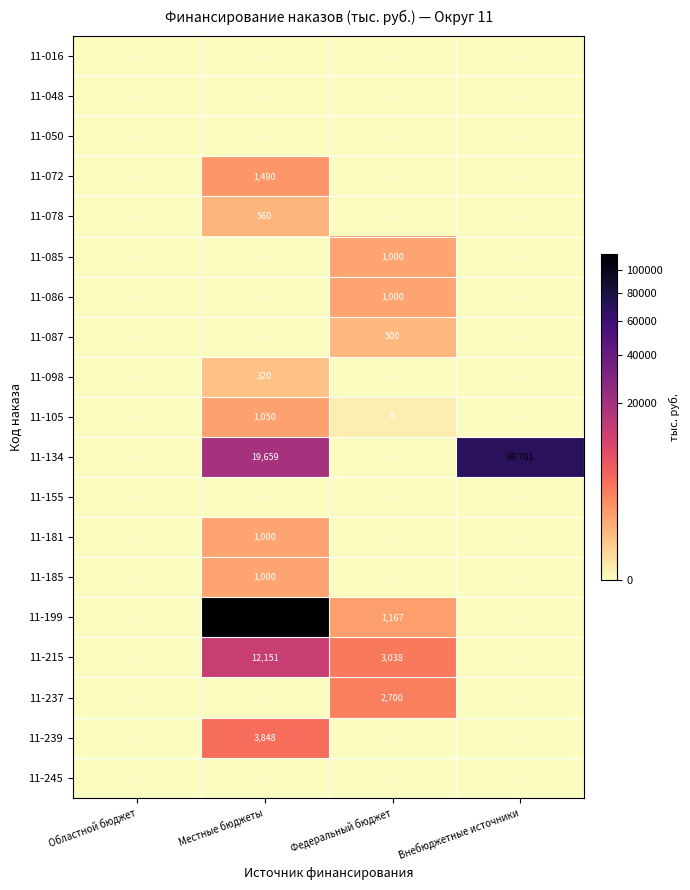

The value of 11-239 at Местные бюджеты is 3848. True or false?

True